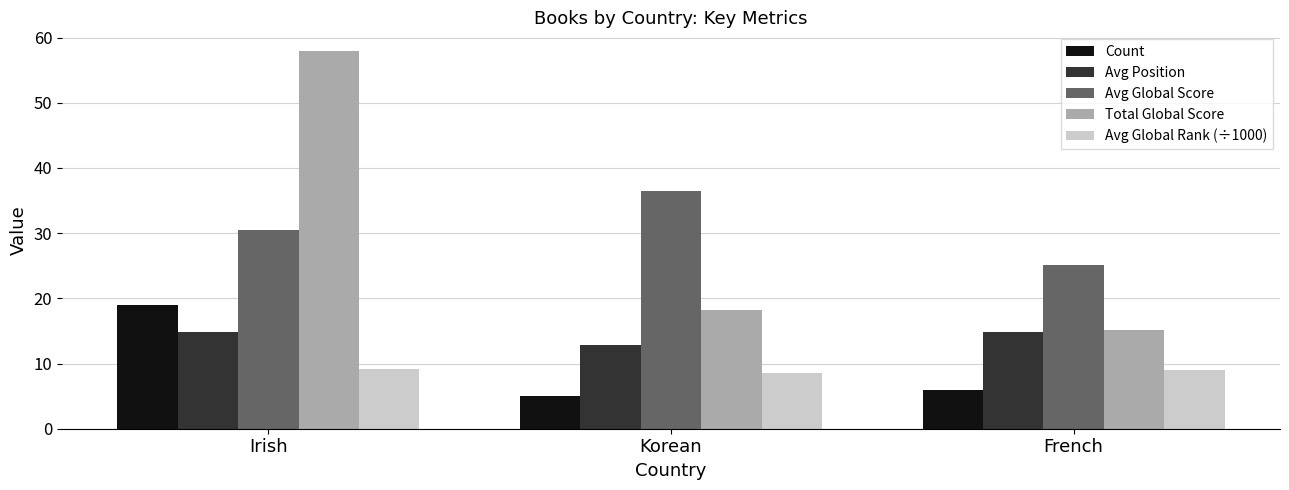

How many groups of bars are there?

3